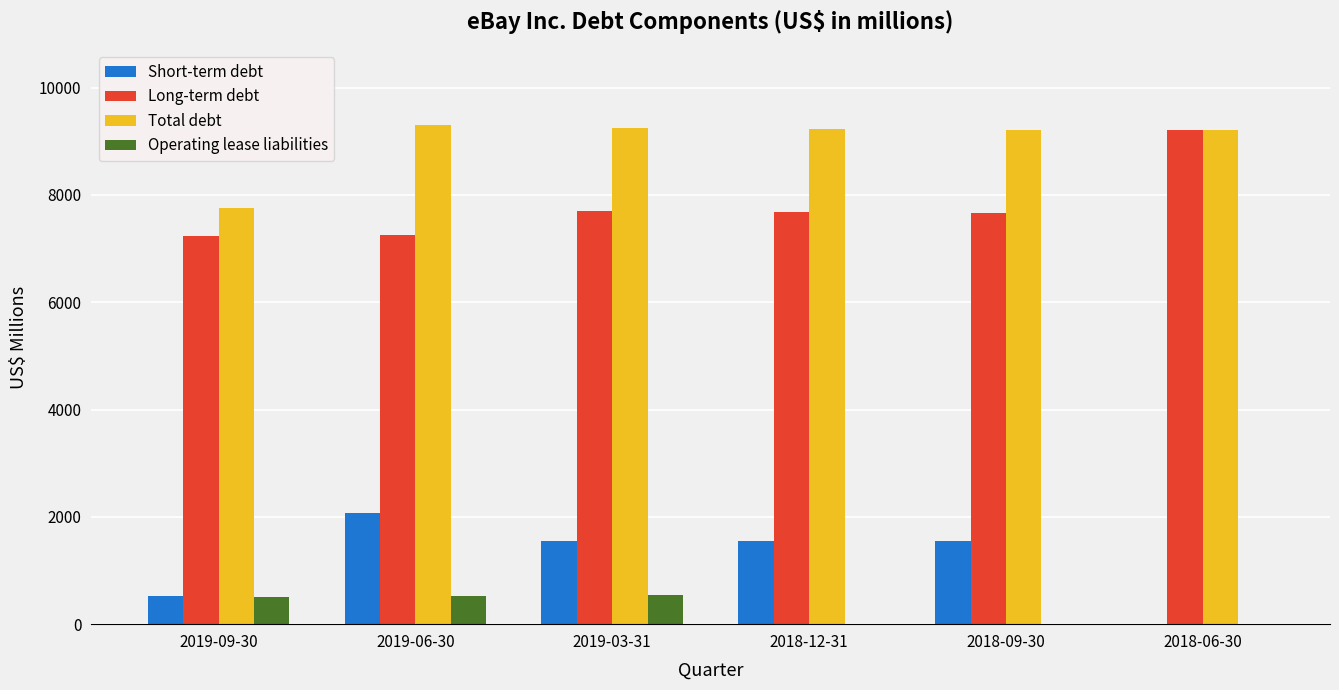

The value of Operating lease liabilities at 2018-12-31 is 0. True or false?

True